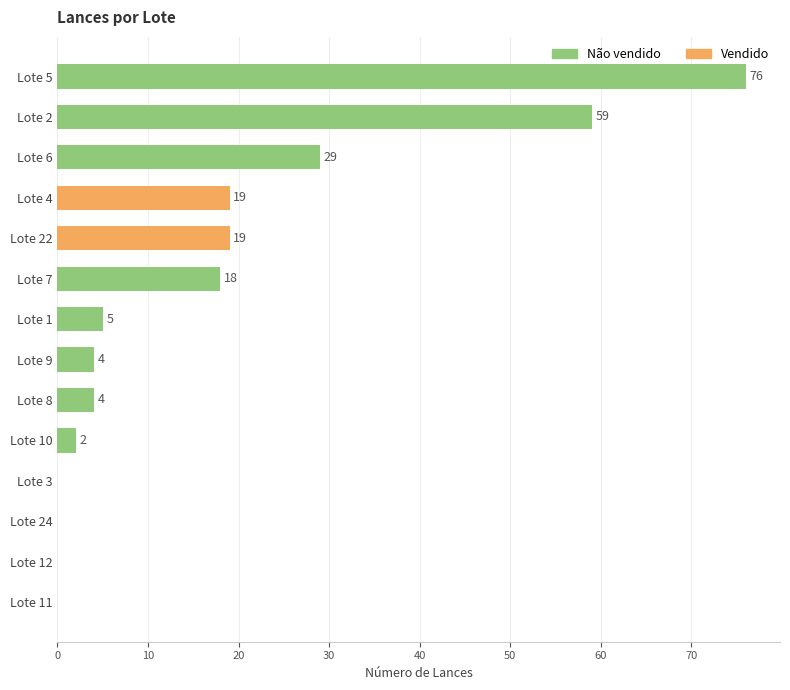

Count the number of data series in this chart.

1